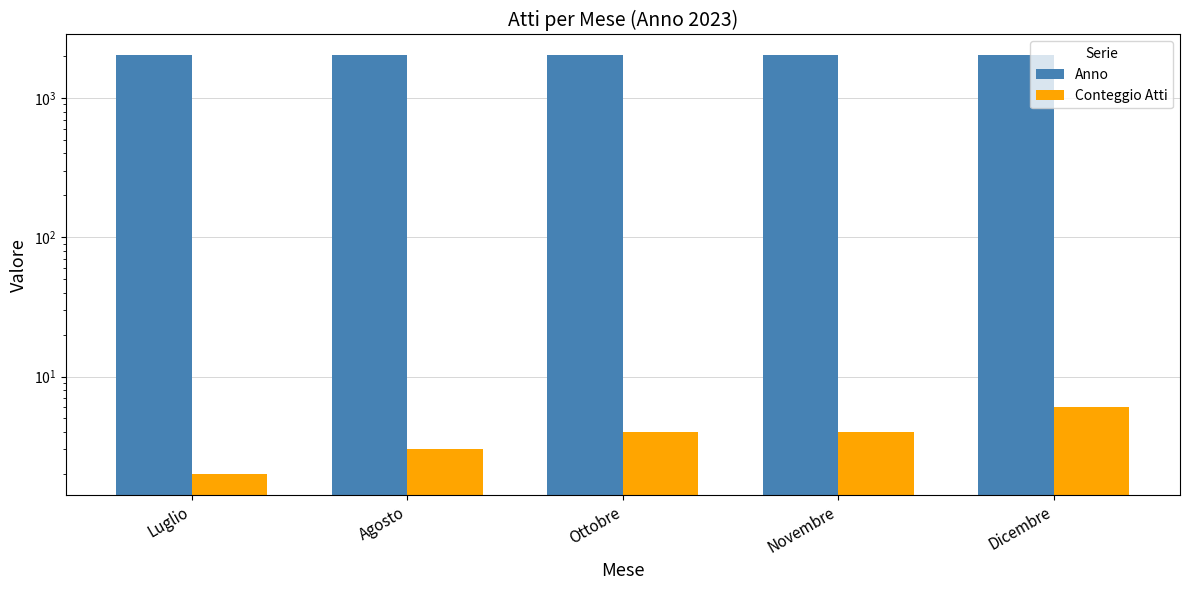

Are the bars horizontal?

No